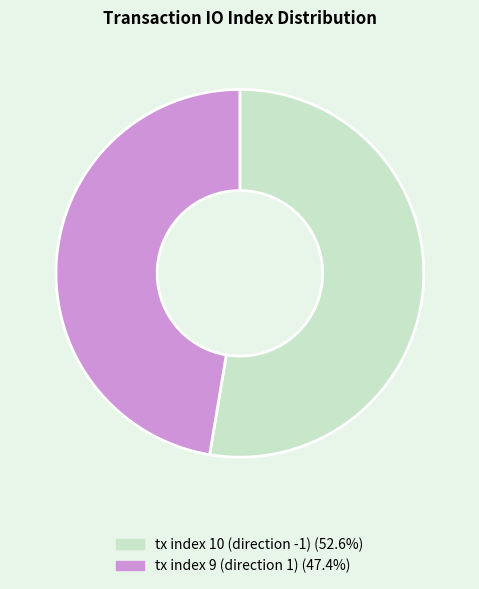

Which category has the biggest portion of the pie?

tx index 10 (direction -1)